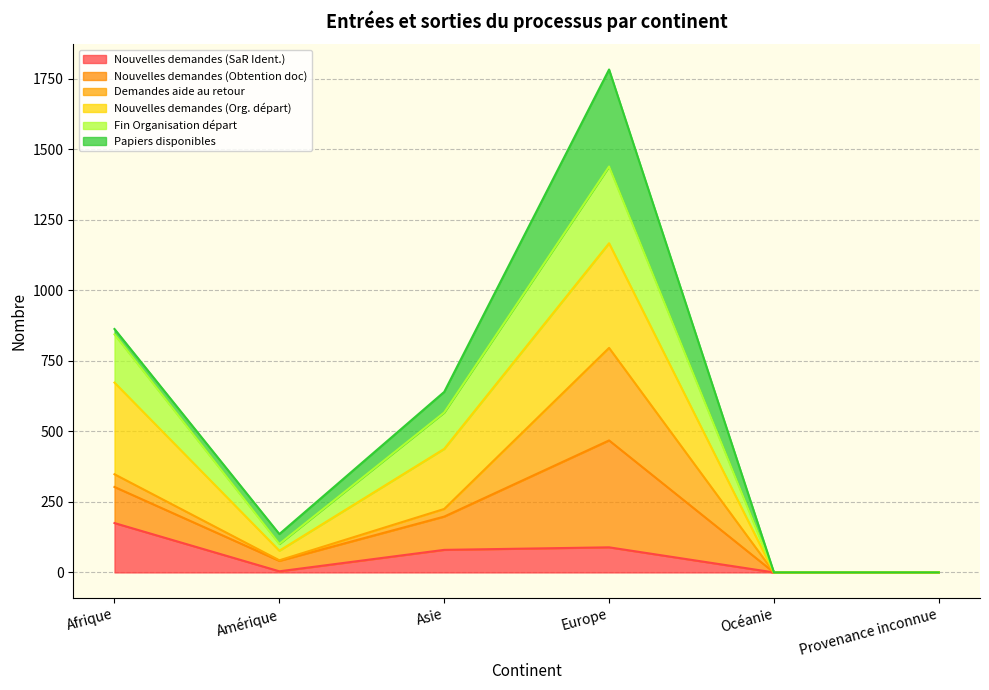

Which has a higher value, Provenance inconnue or Océanie?

Provenance inconnue